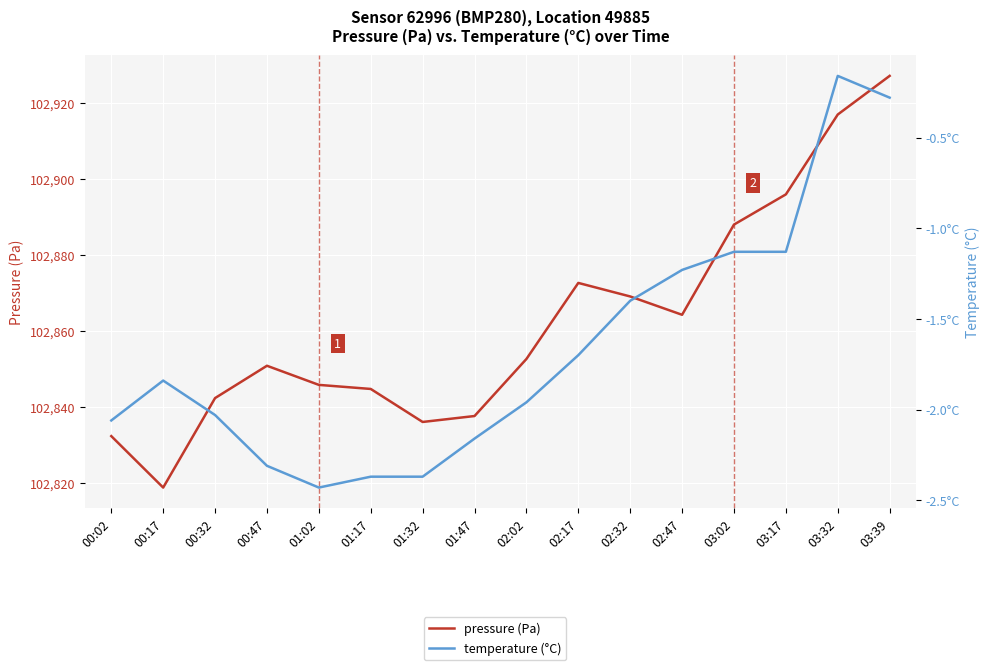

What is the approximate value of temperature (°C) at 02:17?

-1.7